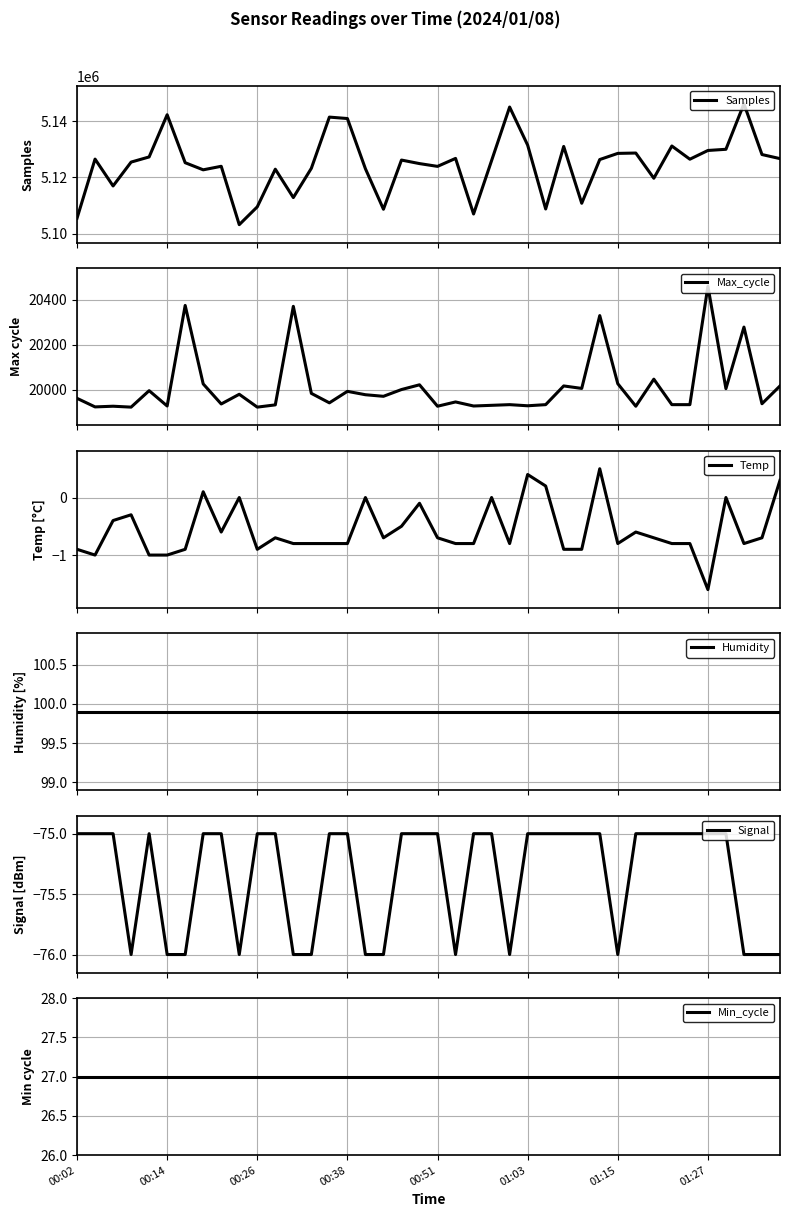

True or false: Samples and Min_cycle intersect in this chart.

False